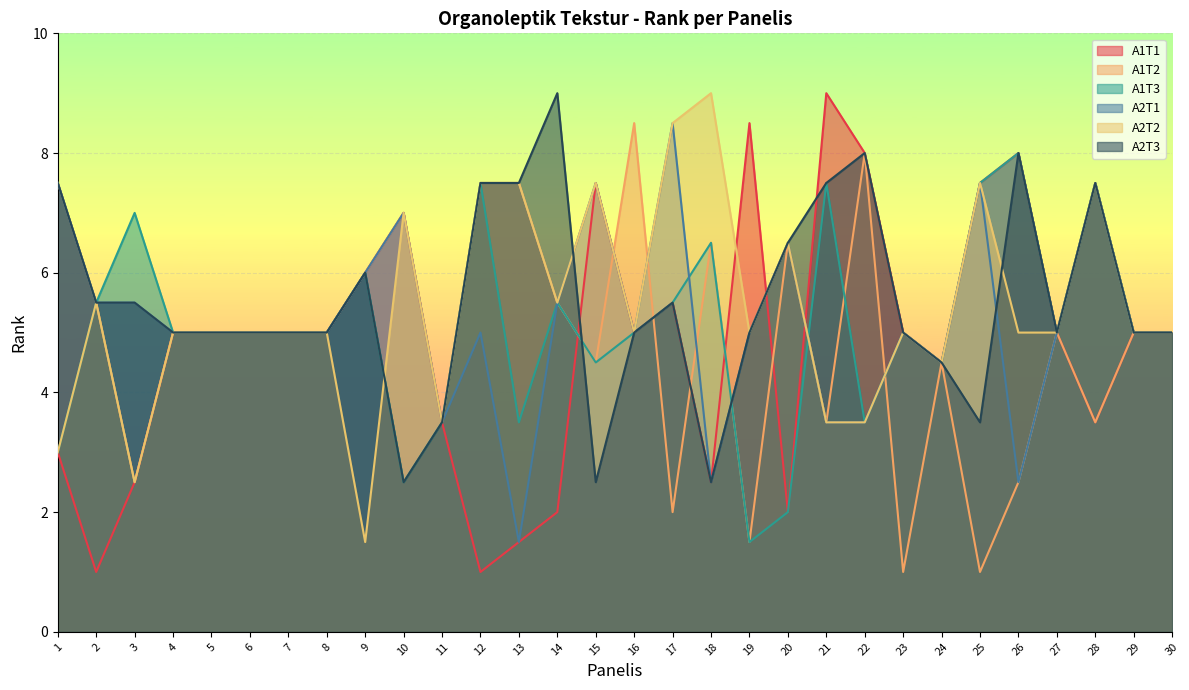

True or false: A2T3 has more than 0 interior local peaks.

True